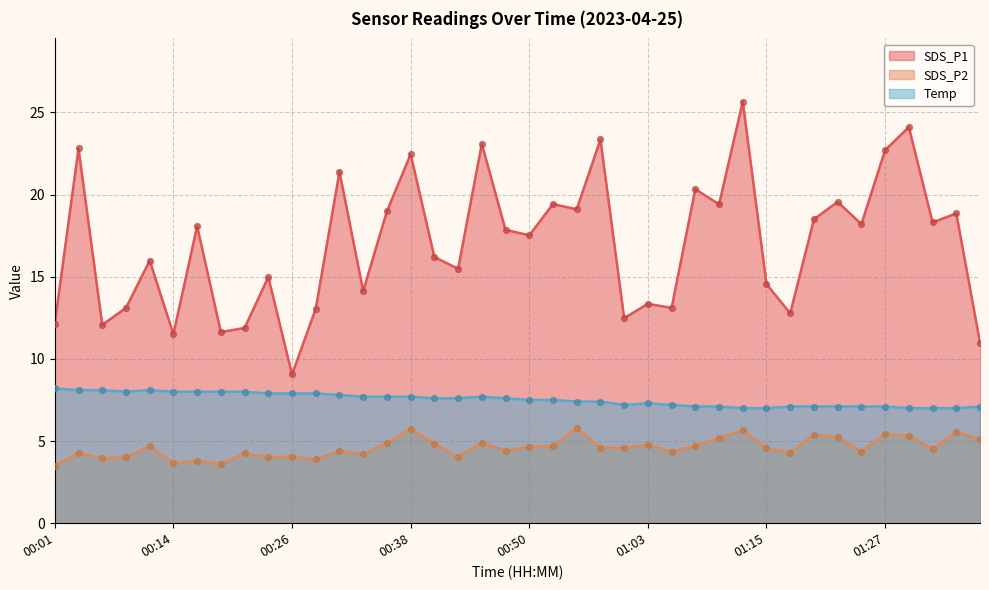

At which category is the sum across all series the highest?

01:12